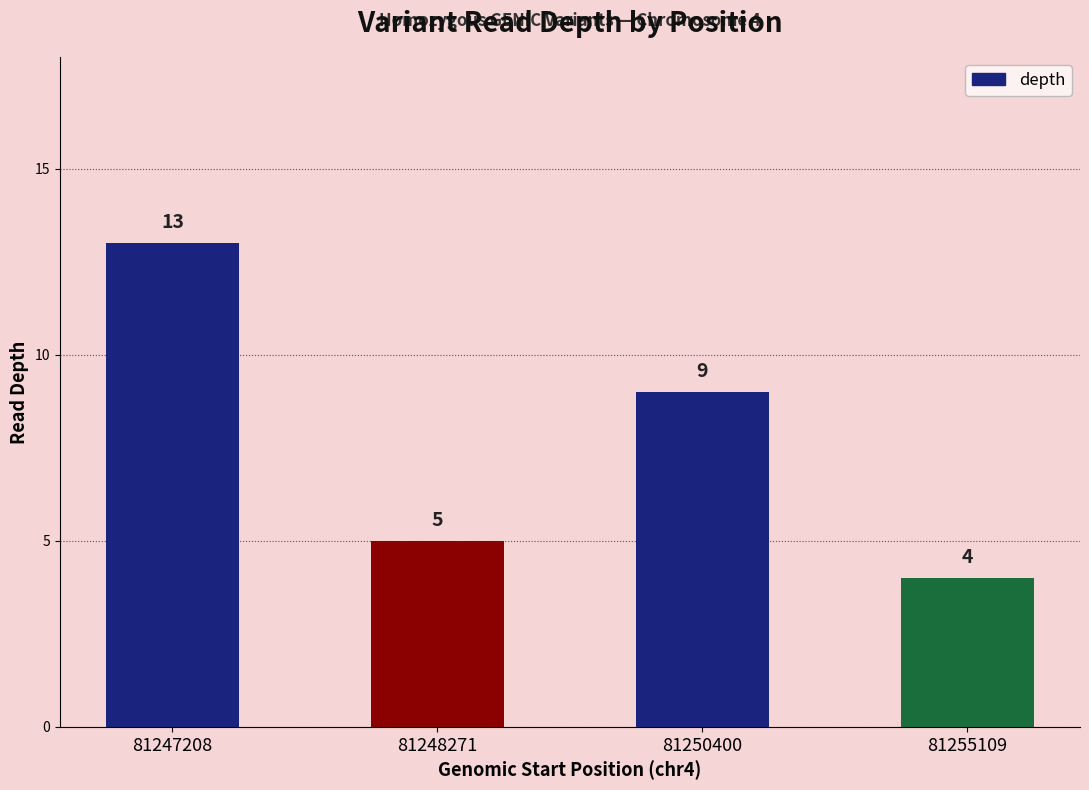

Reading left to right, extract all data points from this chart.

13	5	9	4